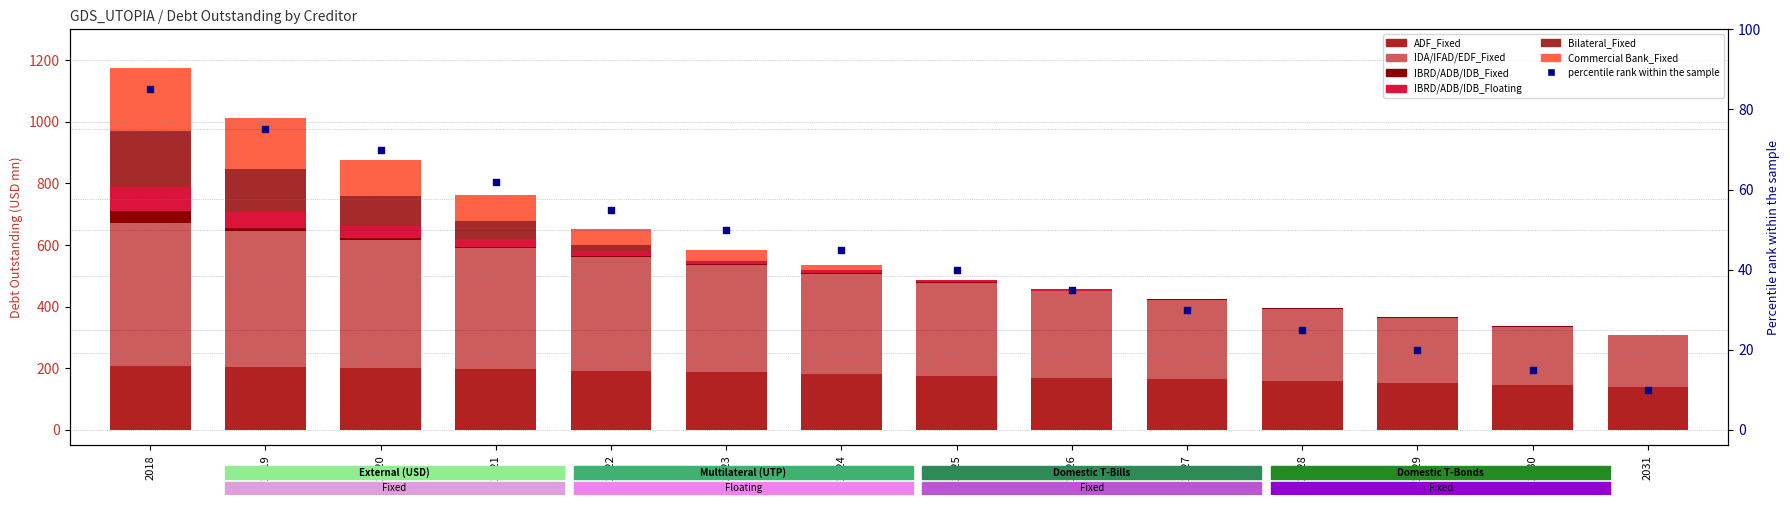

At how many categories does at least one series exceed 380?

4